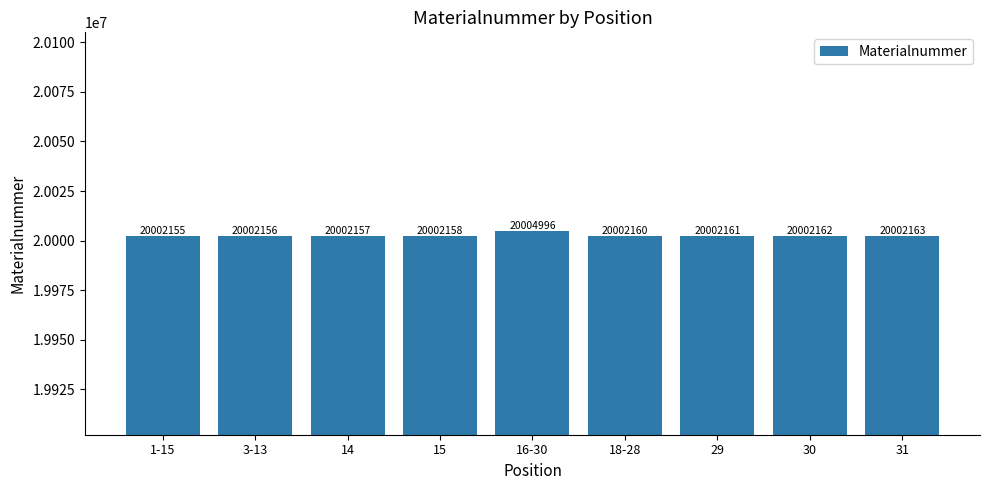

True or false: the data shows 28808795 at 1-15.

False